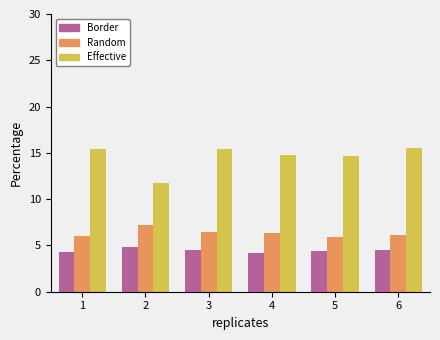

What is the total value across all series at 5?

25.0